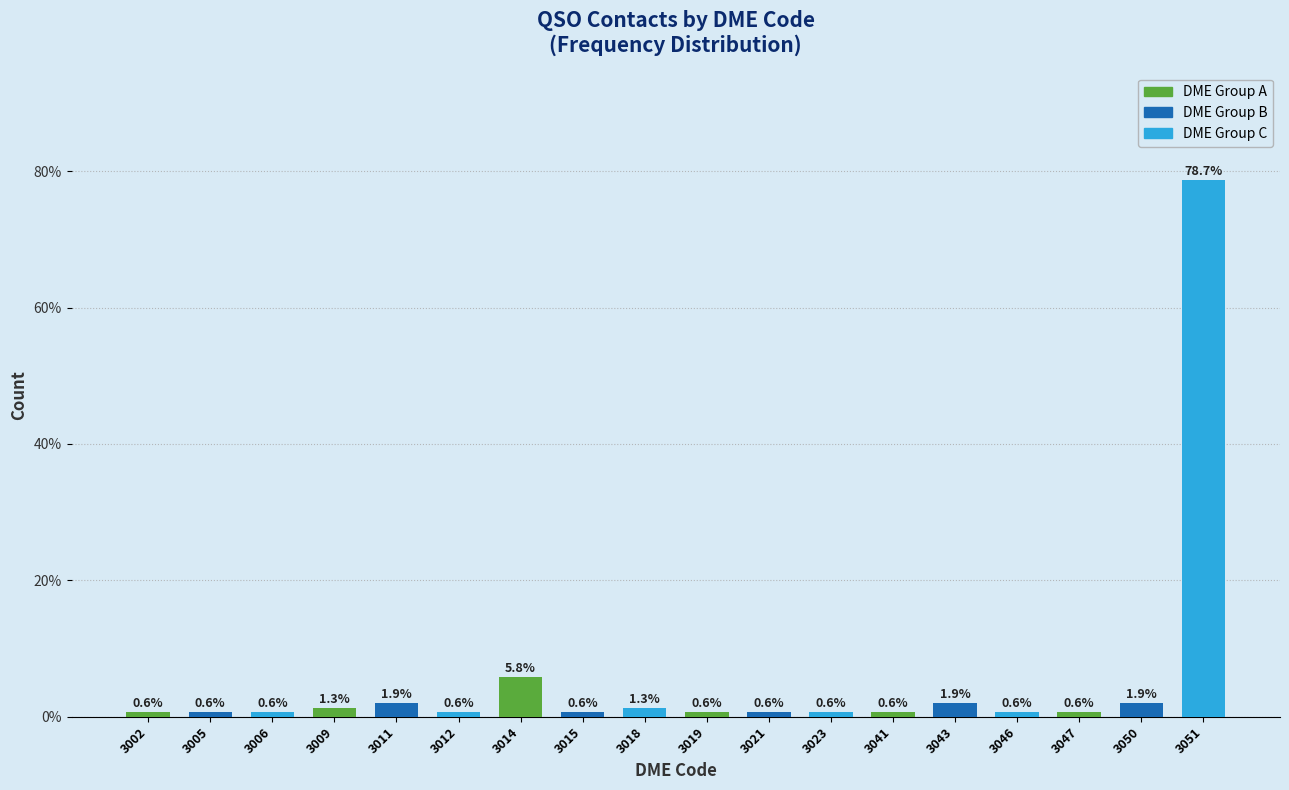

Reading right to left, list all the values displayed in this chart.

3051=78.7	3050=1.9	3047=0.6	3046=0.6	3043=1.9	3041=0.6	3023=0.6	3021=0.6	3019=0.6	3018=1.3	3015=0.6	3014=5.8	3012=0.6	3011=1.9	3009=1.3	3006=0.6	3005=0.6	3002=0.6